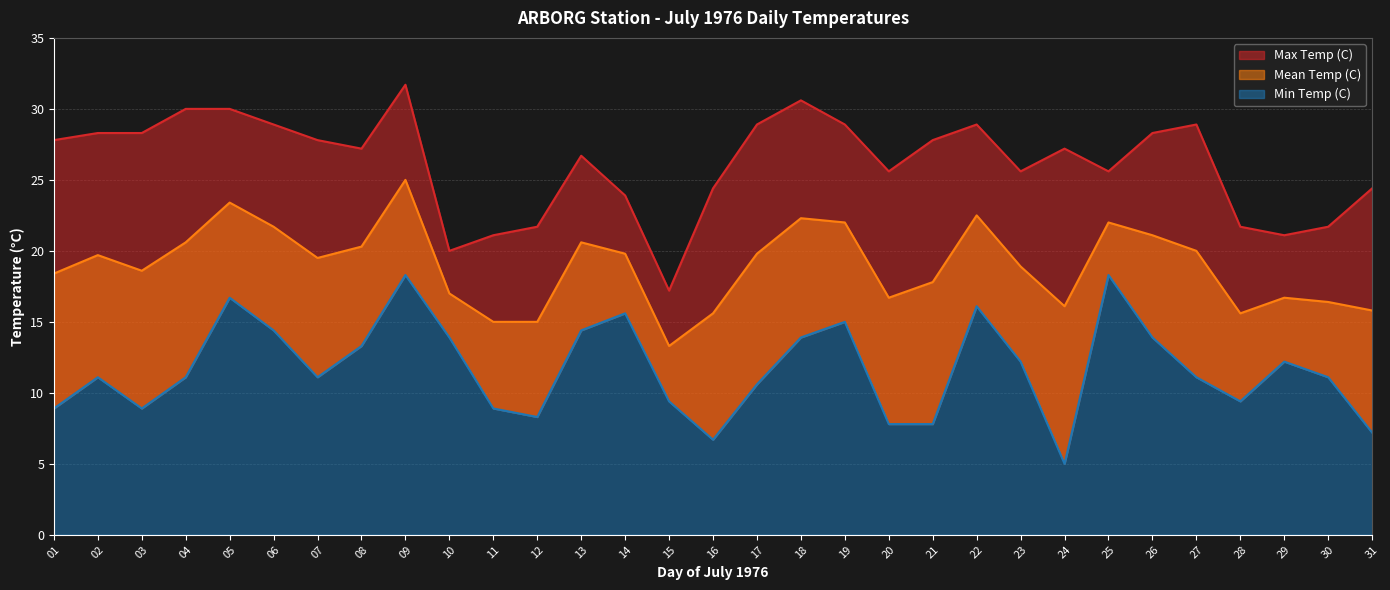

At which category does Min Temp (C) reach its first local peak?

02